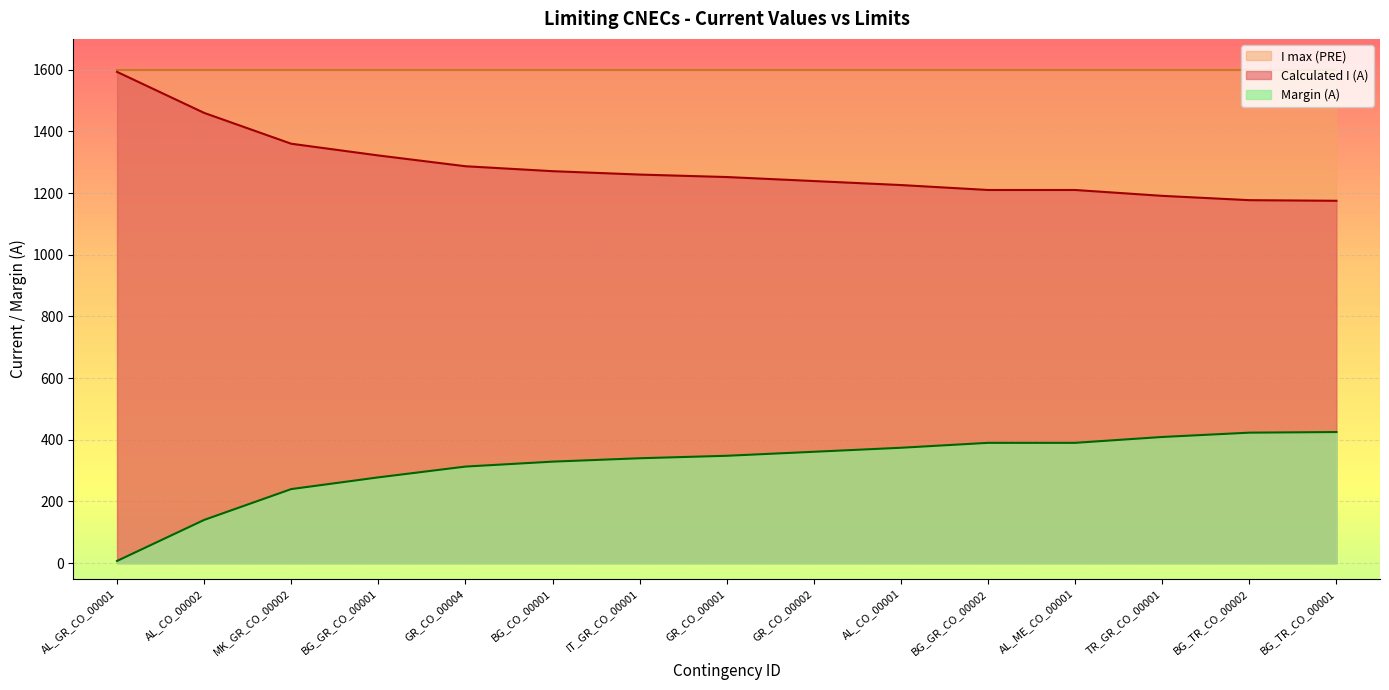

True or false: Calculated I (A) and Margin (A) cross at least once.

False